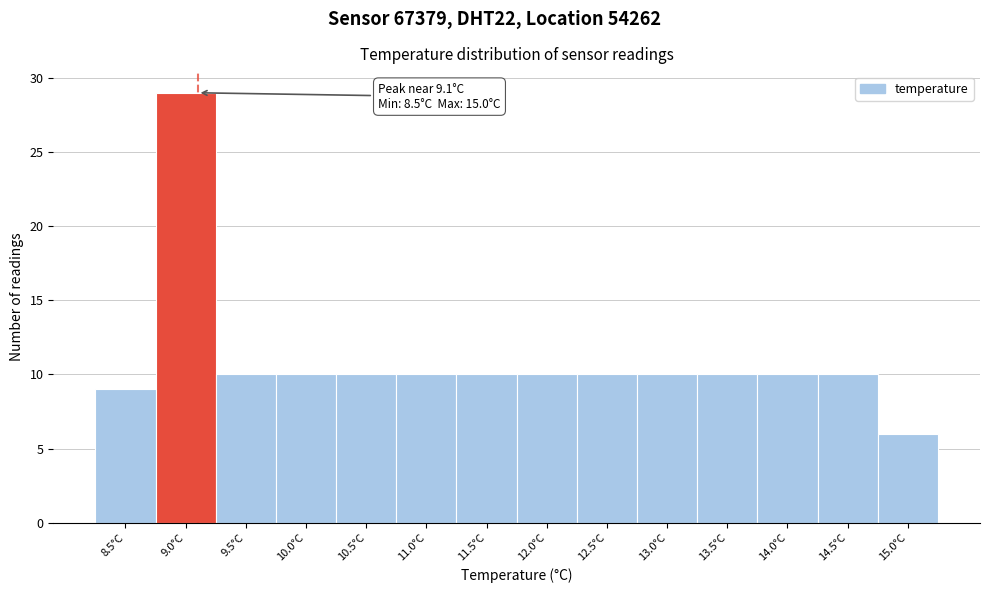

Over which range of the x-axis is the bar tallest?

8.75 to 9.25